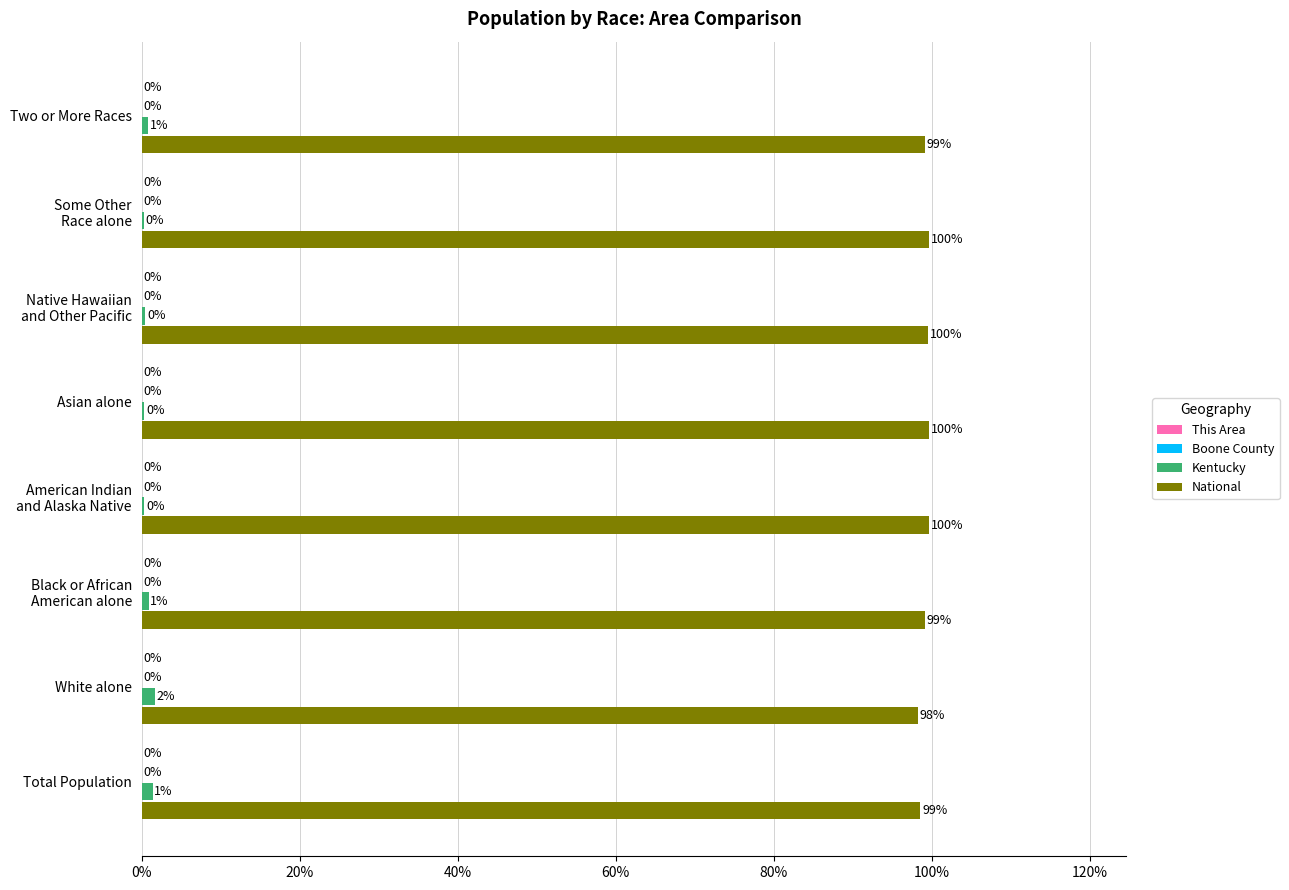

What is the greatest value displayed?

1.0